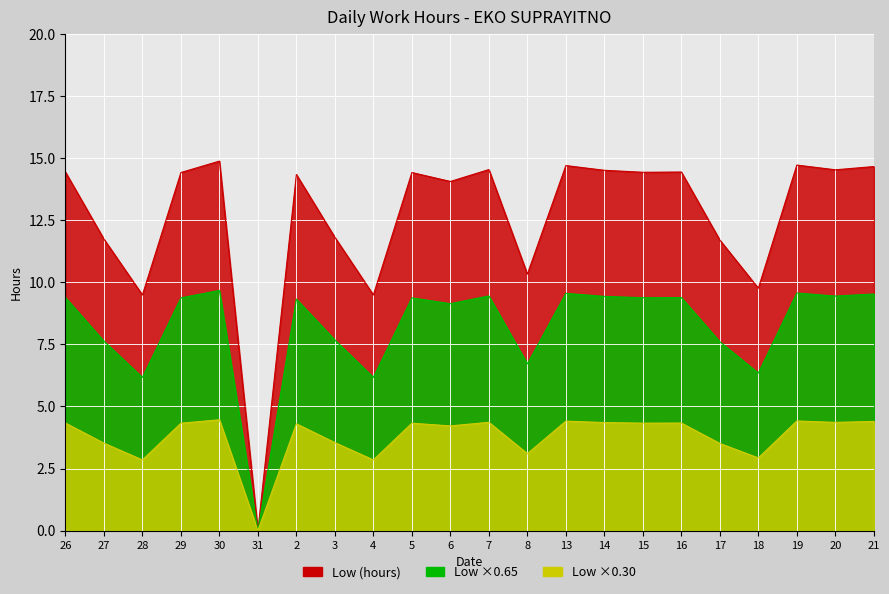

What is the maximum value shown in the chart?

14.9